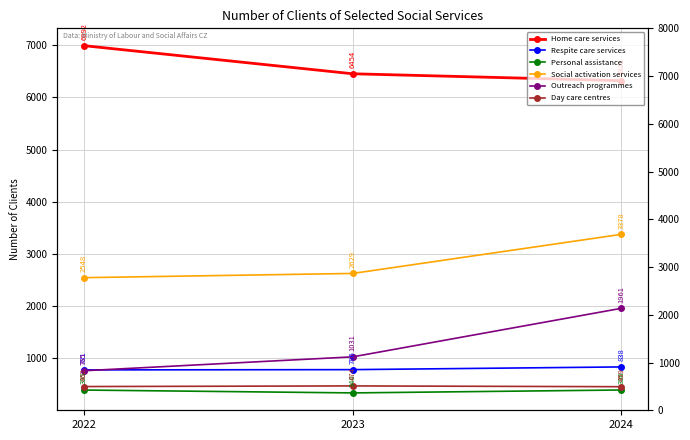

Count the number of categories in the chart.

3